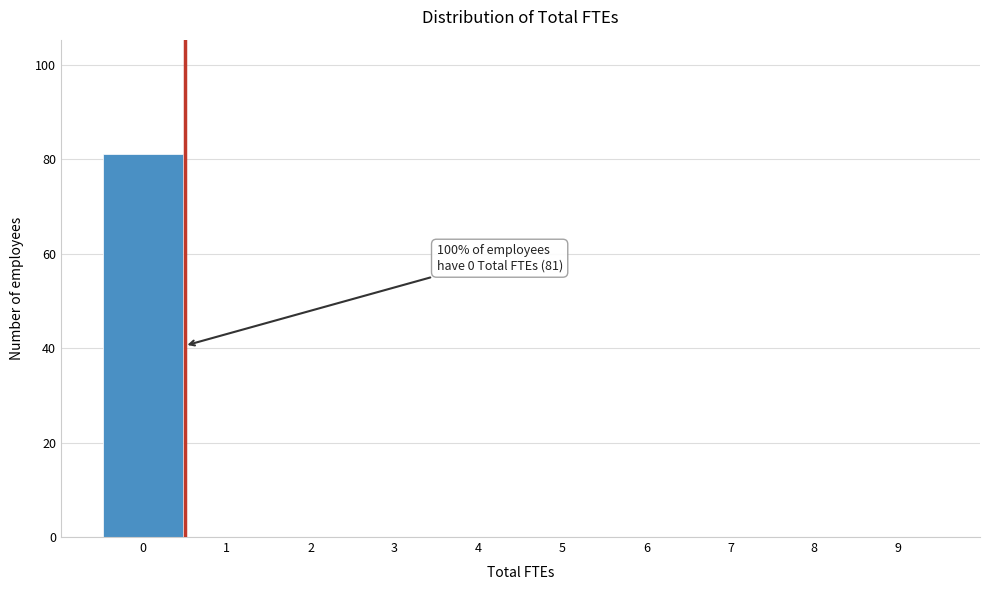

Which range on the x-axis has the tallest bar?

-0.5 to 0.5